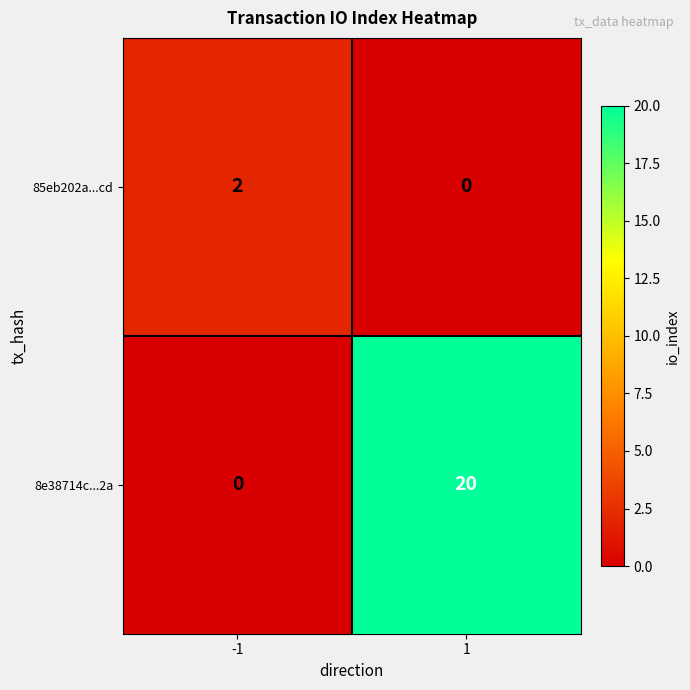

Rank the series at -1 from lowest to highest value.

8e38714c...2a, 85eb202a...cd